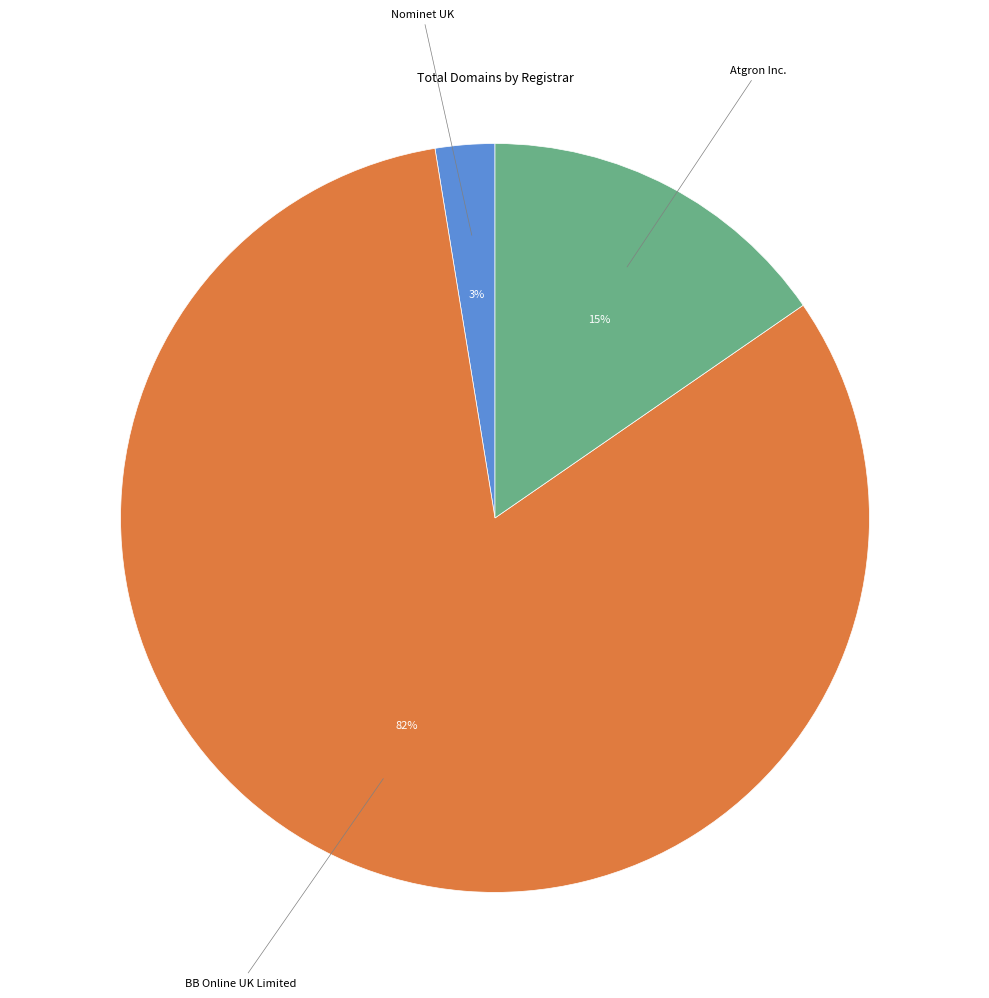

To the nearest percent, what is the difference between the largest and smallest slice percentages?

79%